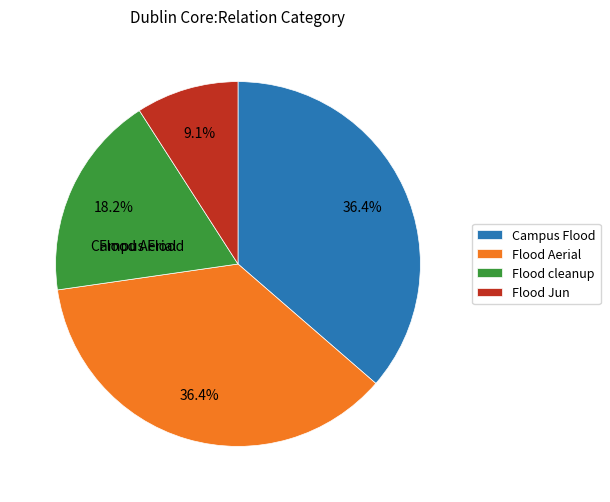

What is the ratio of the value at Campus Flood to the value at Flood Aerial?

1.0